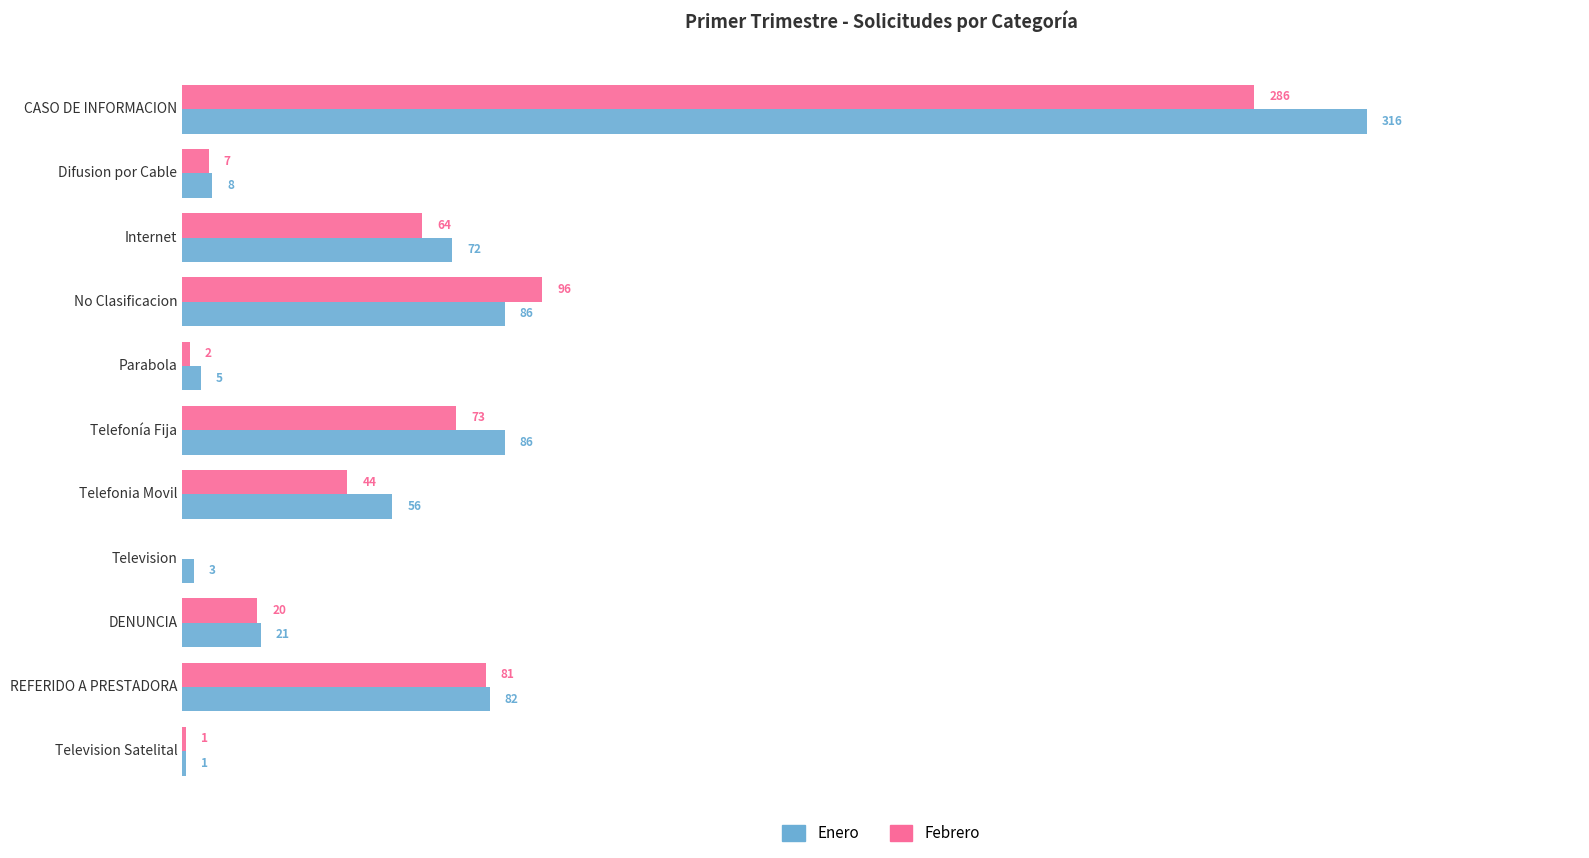

Between Internet and Telefonía Fija, which series saw the biggest shift?

Enero